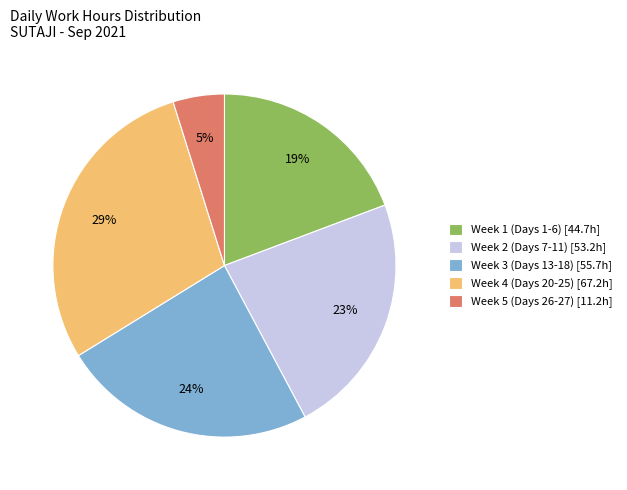

To the nearest percent, what percentage of the pie is Week 1 (Days 1-6) [44.7h]?

19%